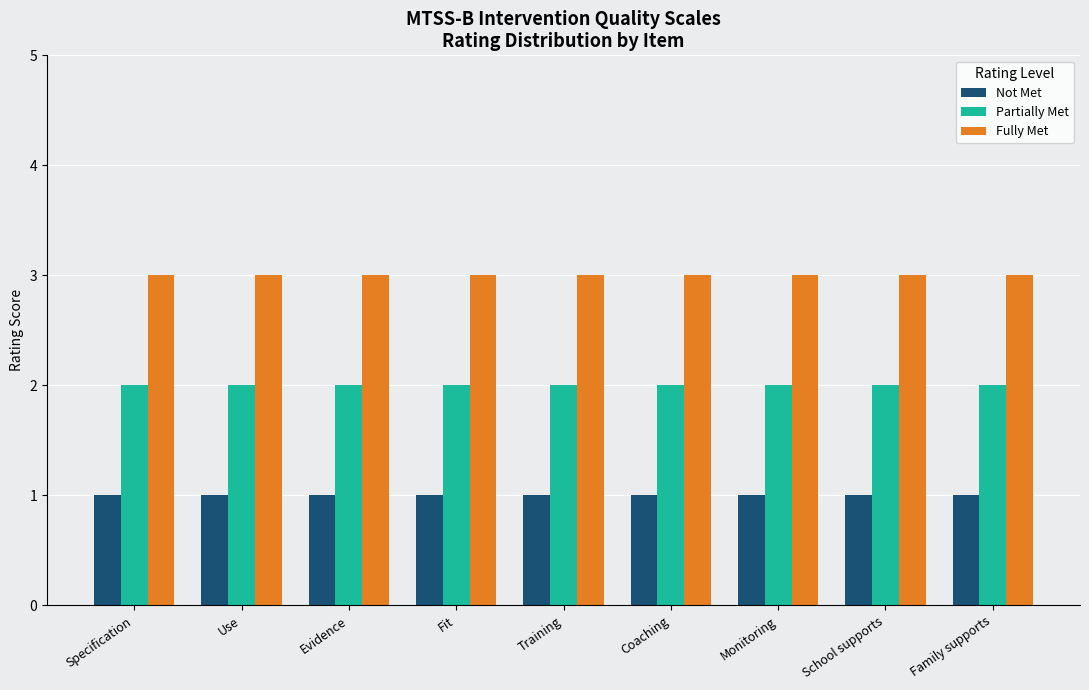

What is the minimum value shown in the chart?

1